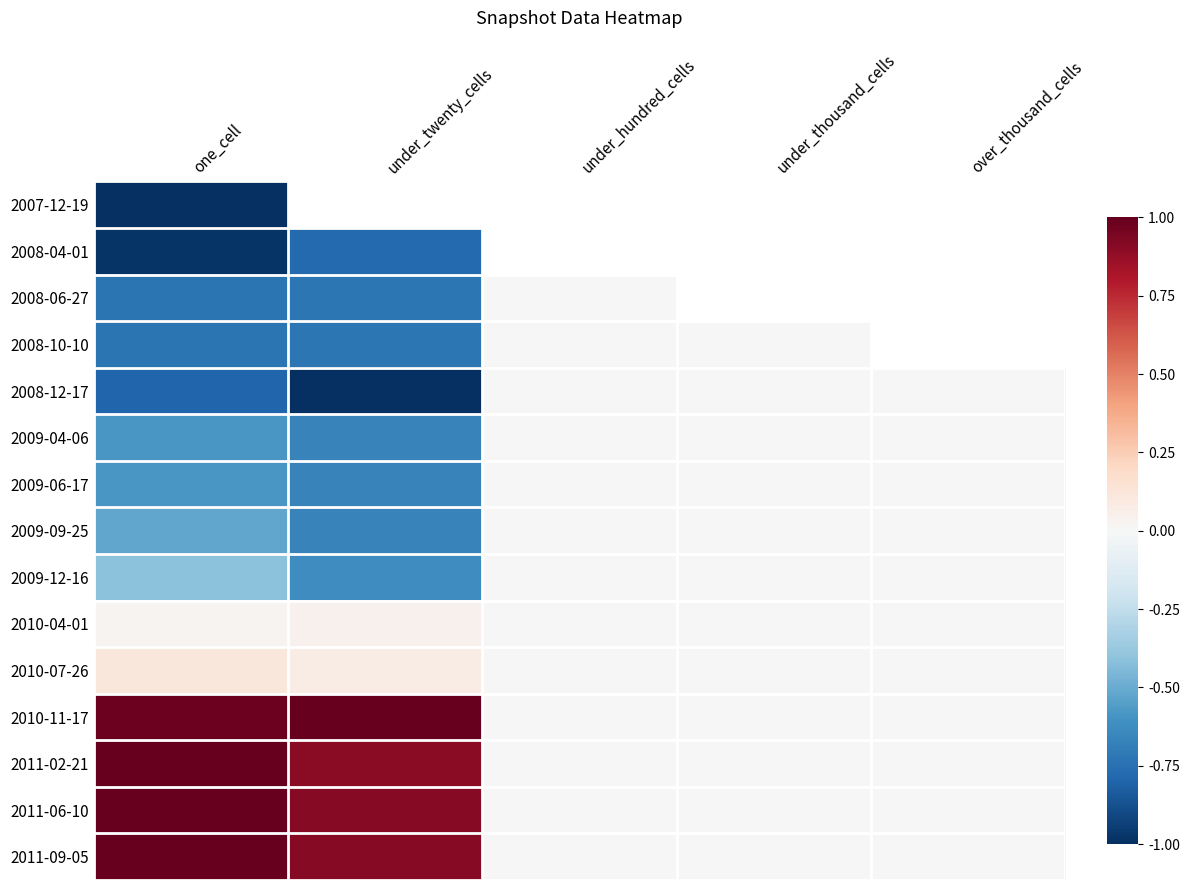

At which label does 2008-04-01 reach its minimum?

one_cell